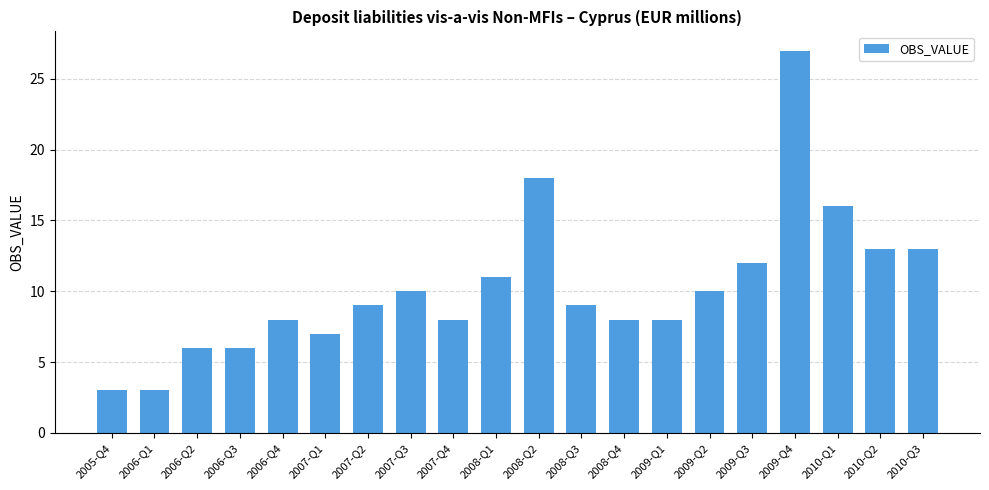

Reading right to left, transcribe all the data shown in this chart.

13	13	16	27	12	10	8	8	9	18	11	8	10	9	7	8	6	6	3	3